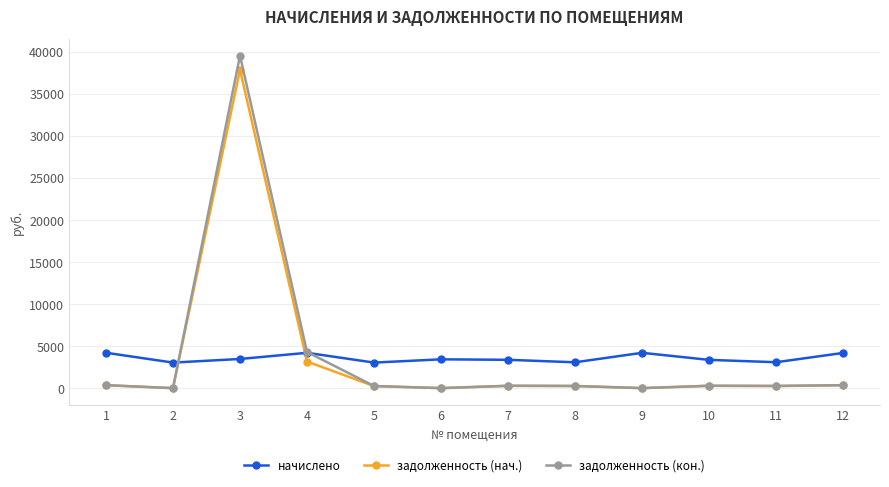

Which series has the widest spread of values?

задолженность (кон.)